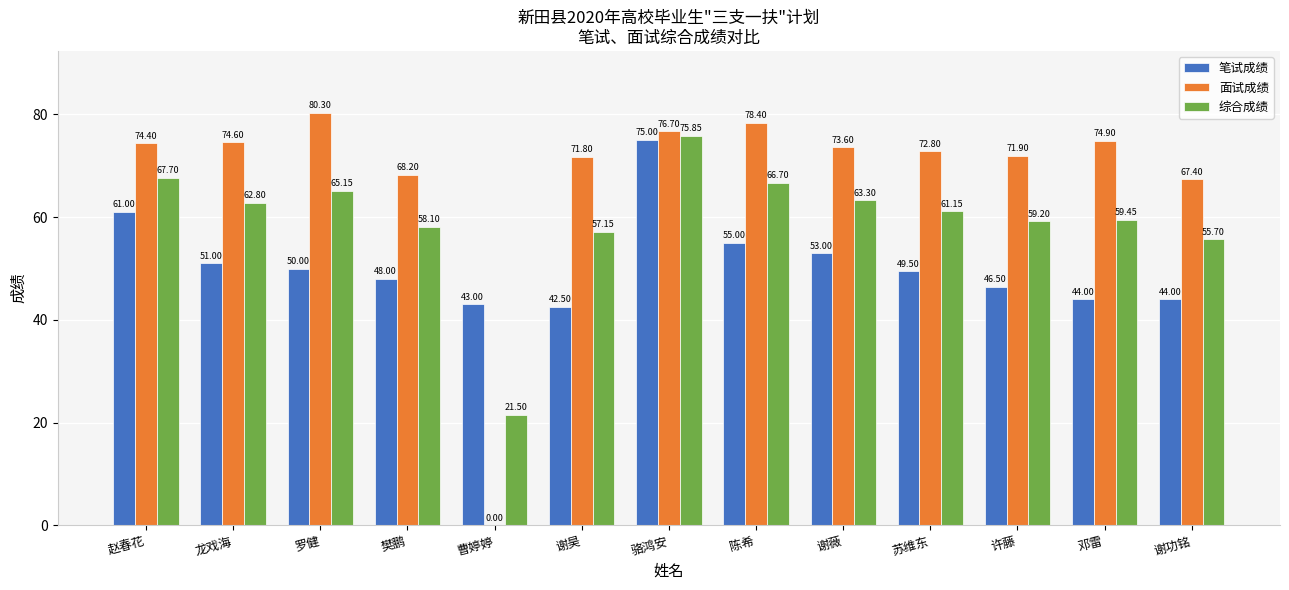

What is the sum of all 笔试成绩 values?

662.5